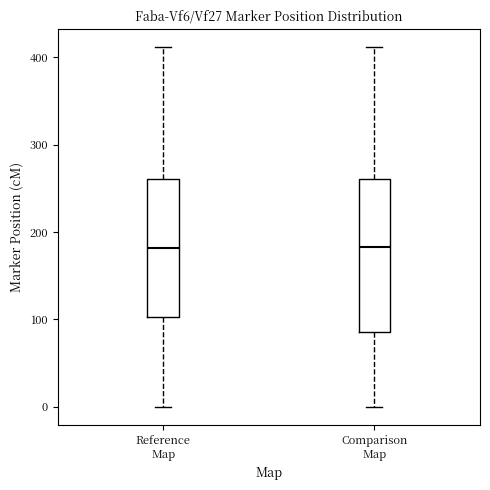

Where does the upper whisker of the box for Reference Map end on the y-axis? The values are not printed on the chart, so give them approximately, as read against the axis.

410